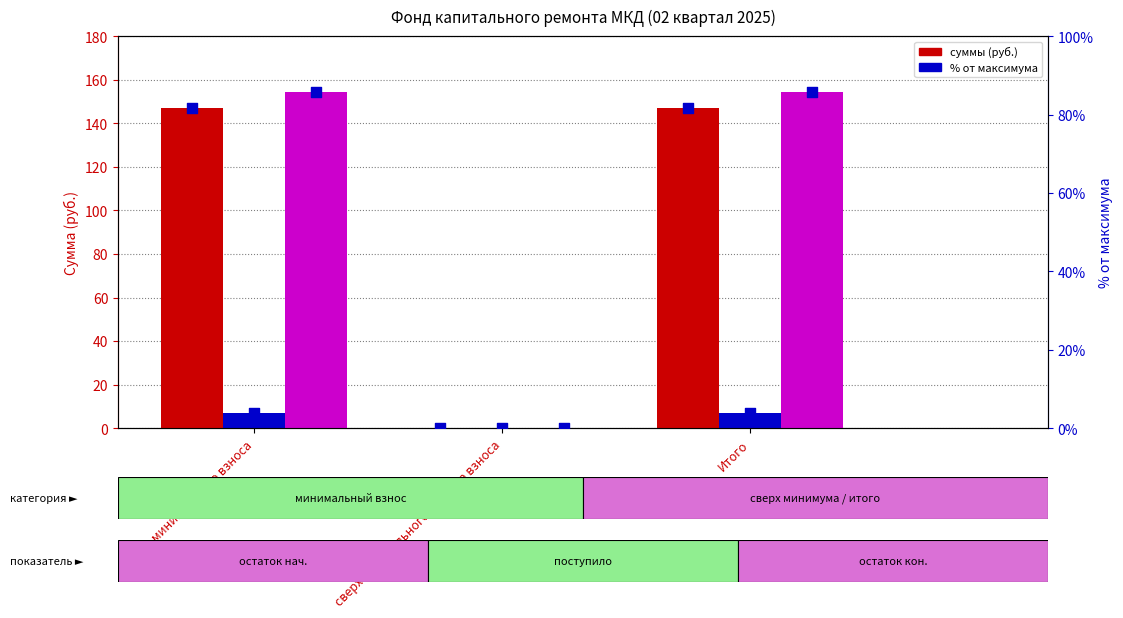

At which category is the sum across all series the highest?

за счет минимального взноса